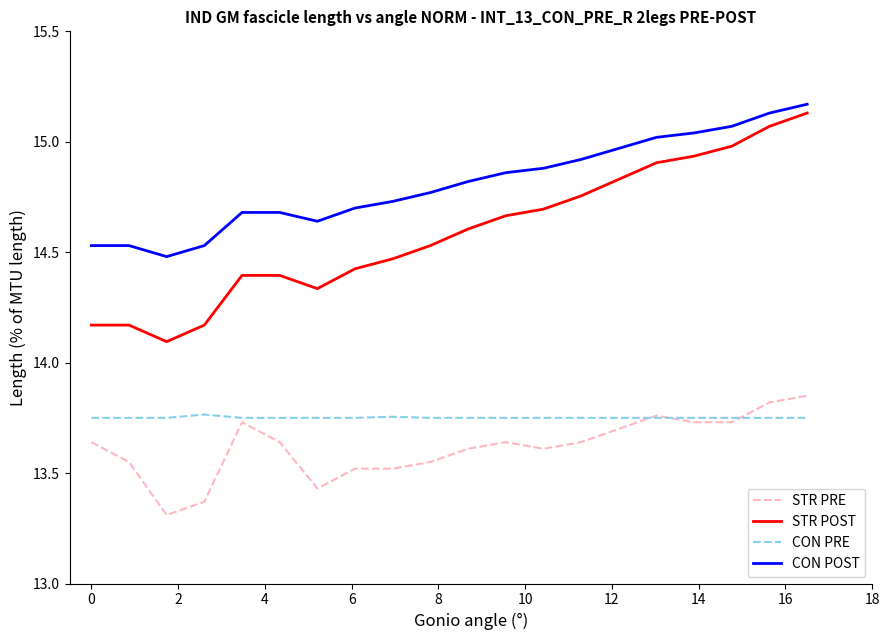

Which series has the largest range (max minus min)?

STR POST